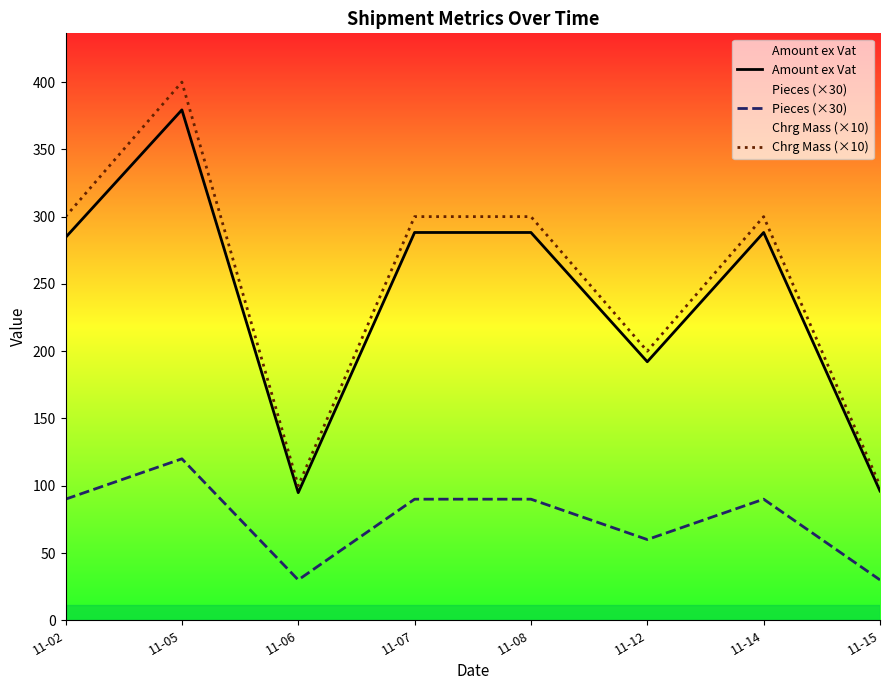

Which series has the largest total across all categories?

Chrg Mass (×10)